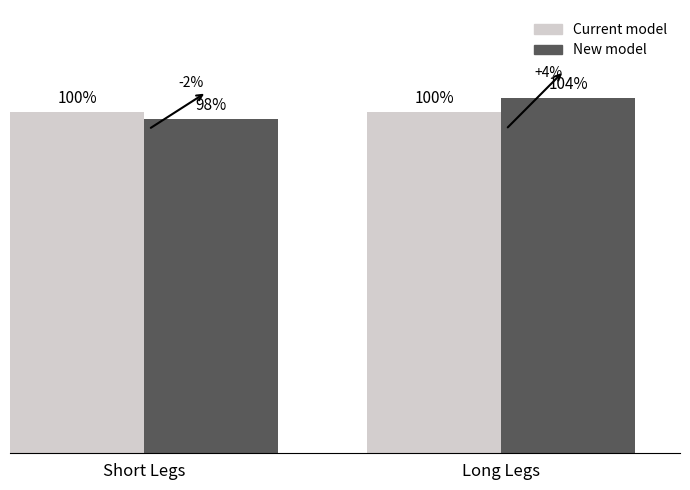

Is the value of New model at Short Legs greater than the value of Current model at Short Legs?

No